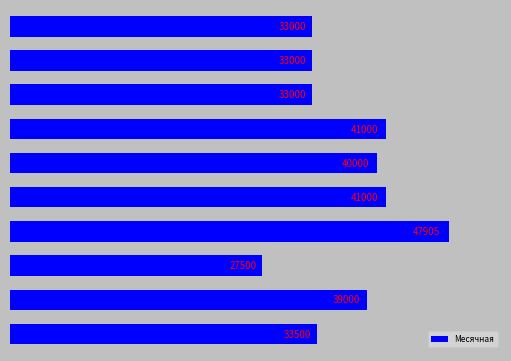

What is the greatest value displayed?

47905